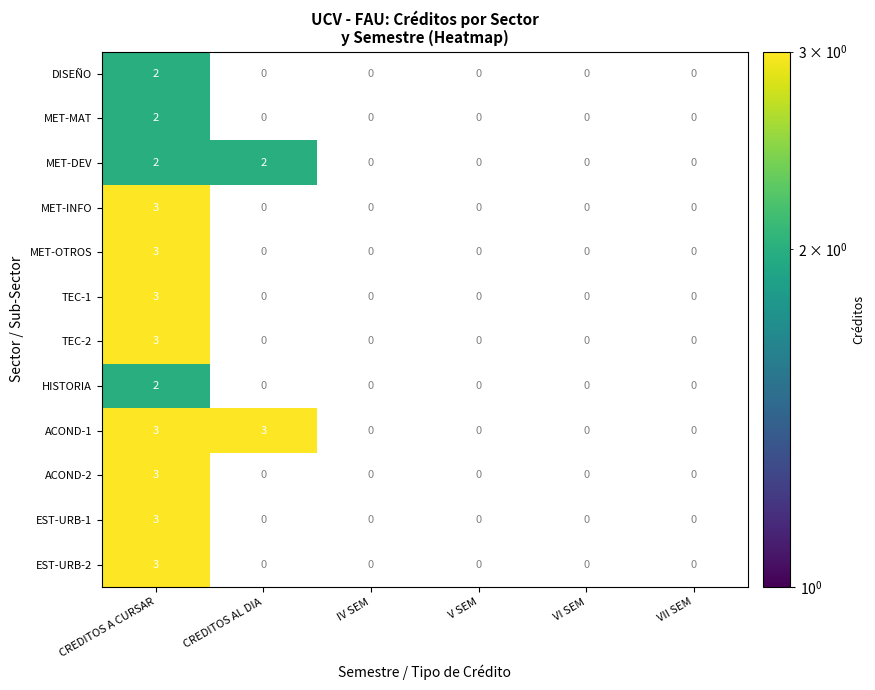

The ACOND-1 series shows 2 at CREDITOS A CURSAR. True or false?

False